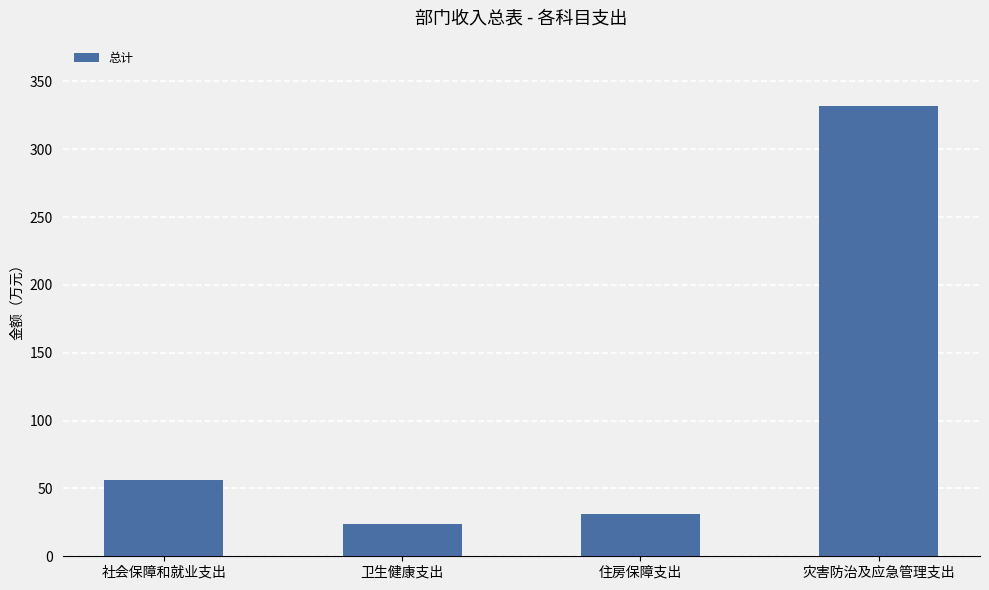

How many categories are shown in the chart?

4